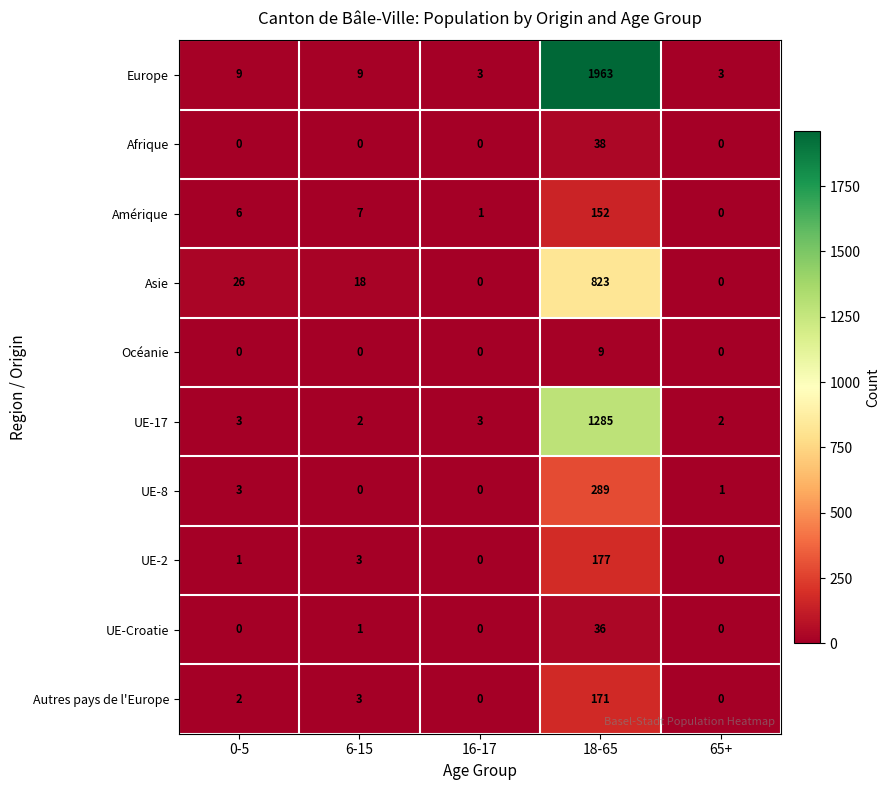

List the series in order of their peak value, highest first.

Europe, UE-17, Asie, UE-8, UE-2, Autres pays de l'Europe, Amérique, Afrique, UE-Croatie, Océanie